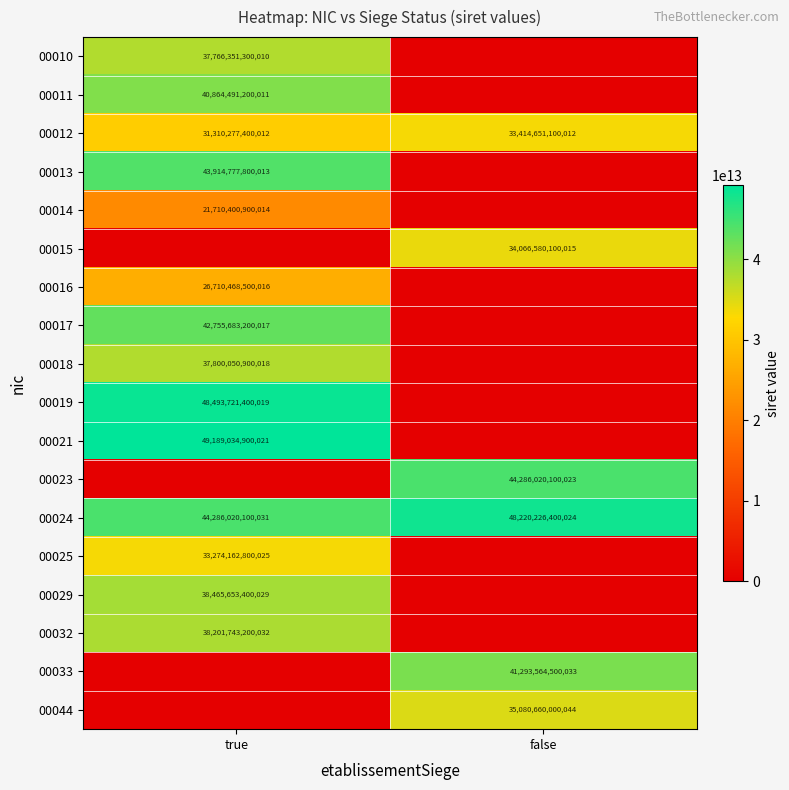

The 00044 series shows 35080660000044 at false. True or false?

True